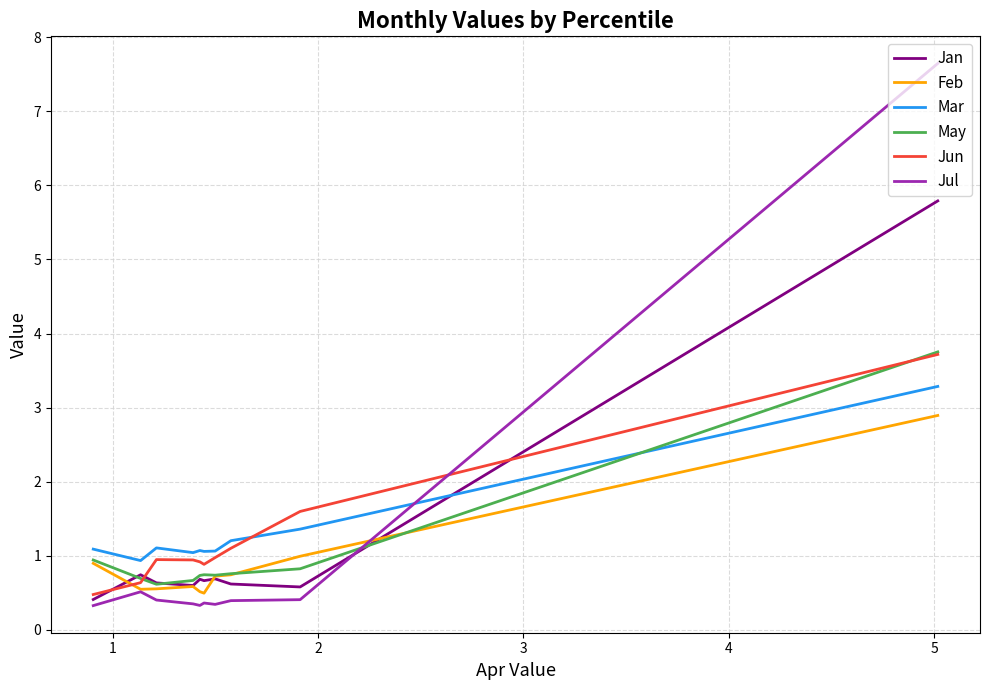

What is the maximum value shown in the chart?

7.6